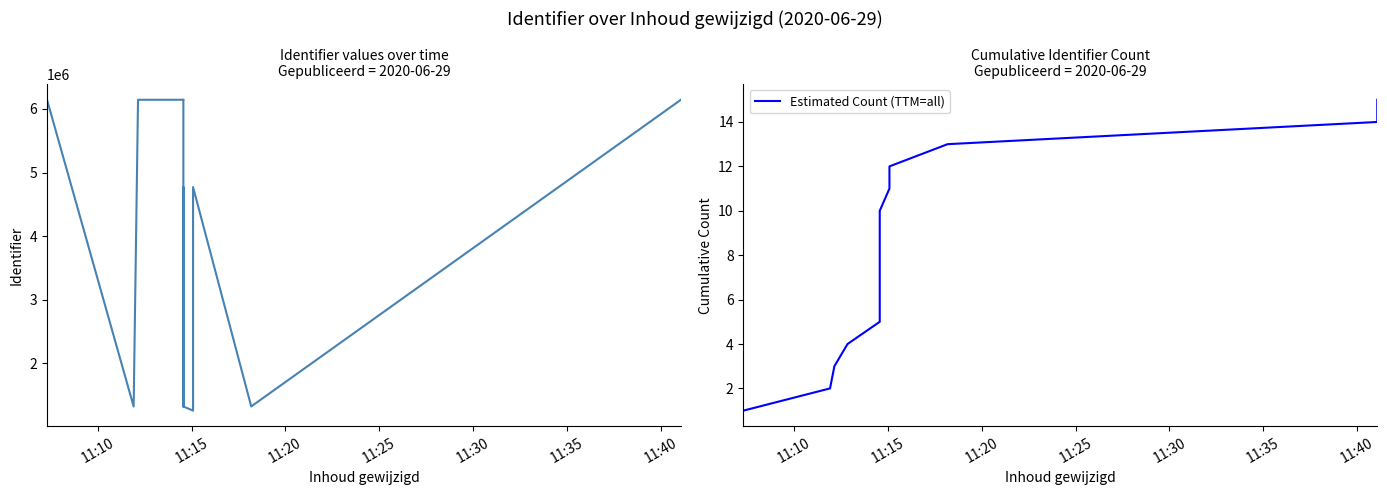

List the series in order of their peak value, lowest first.

Estimated Count (TTM=all), Identifier (TTM=all)